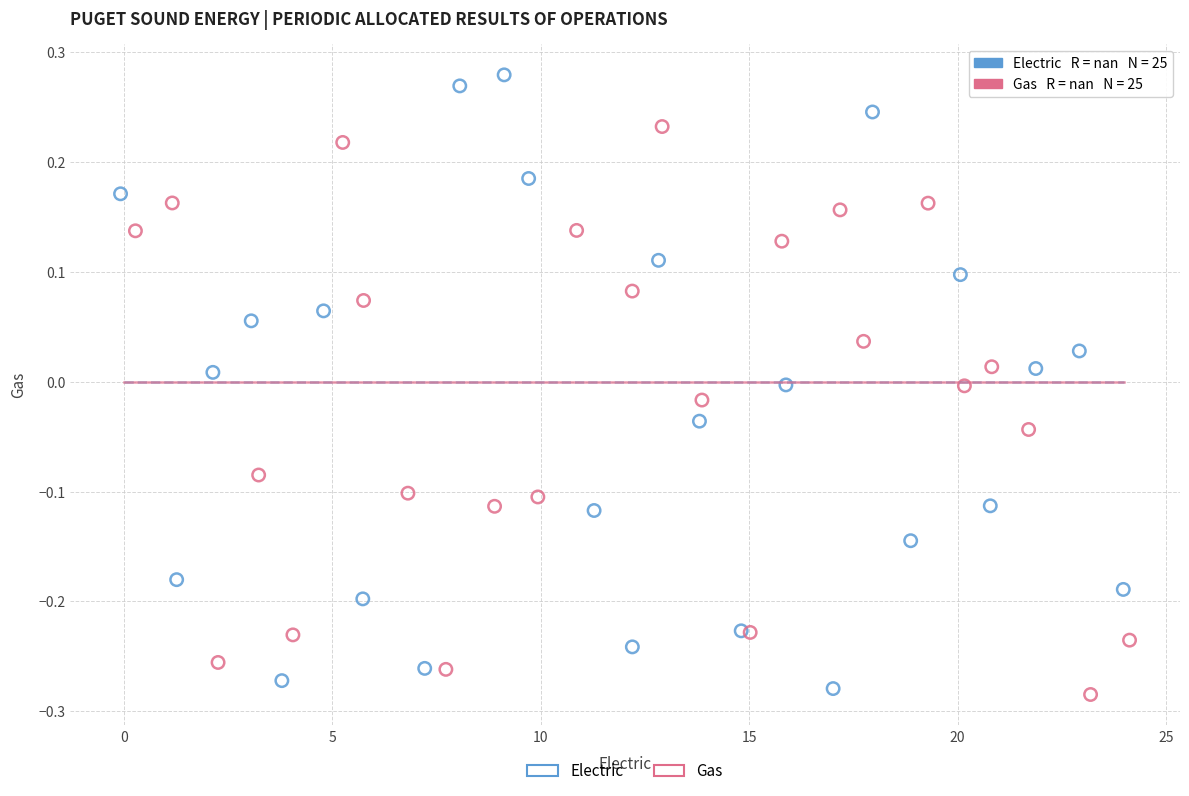

Which series has the widest spread of Y values?

Electric